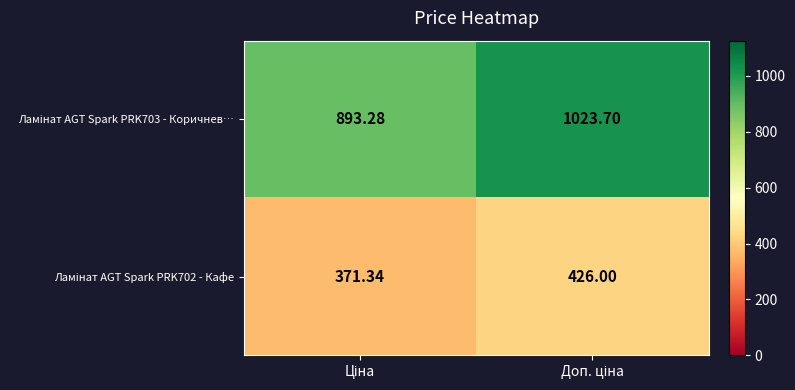

At how many categories does at least one series exceed 860?

2